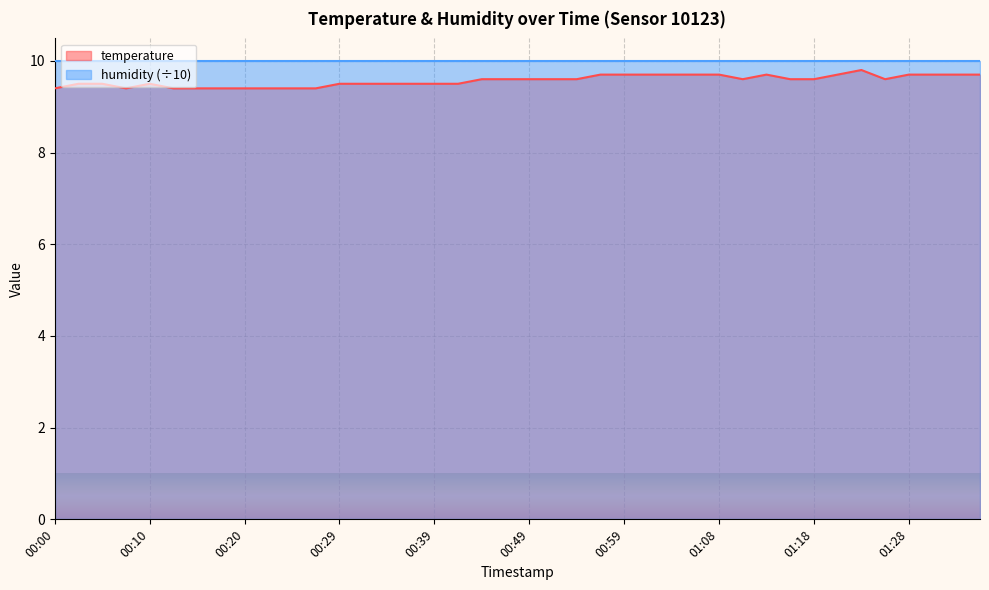

How many lines are shown in the chart?

2